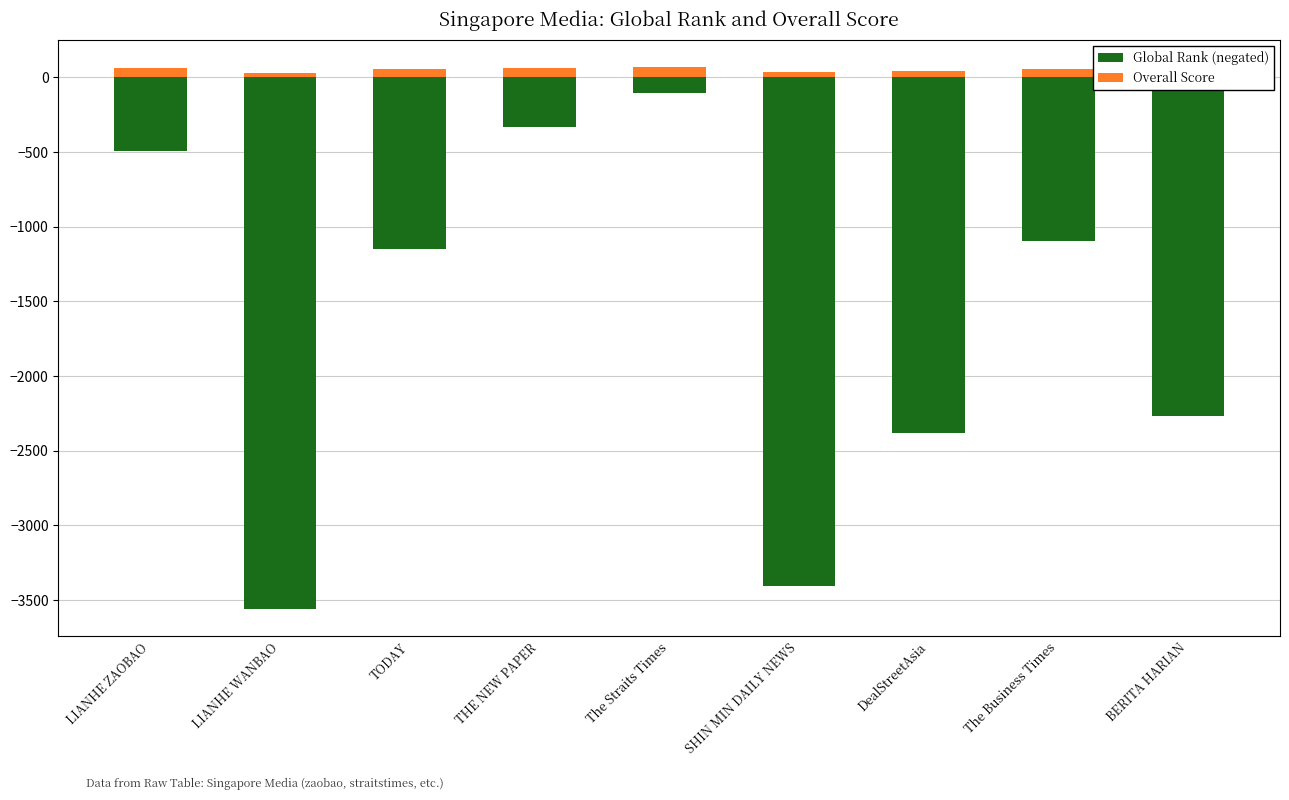

What is the spread (max minus min) of values at The Straits Times?

177.5